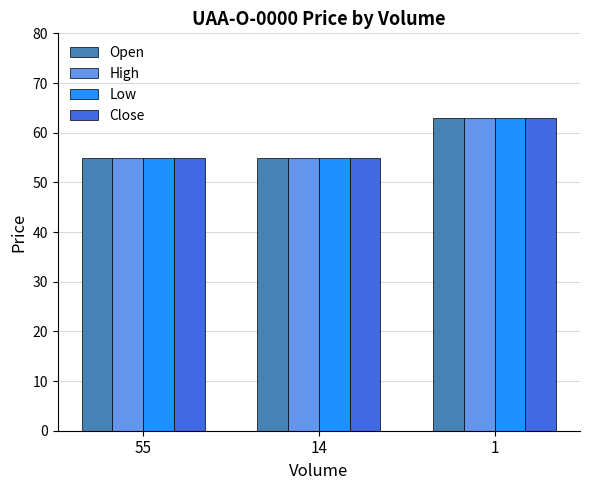

What is the total value across all series at 1?

252